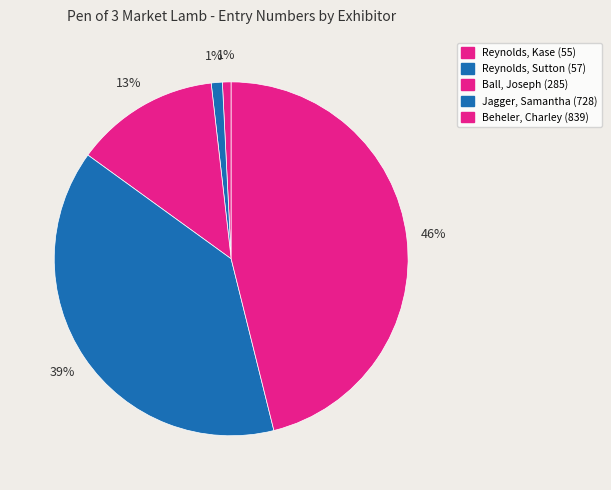

Which slice is the largest?

Beheler, Charley (839)